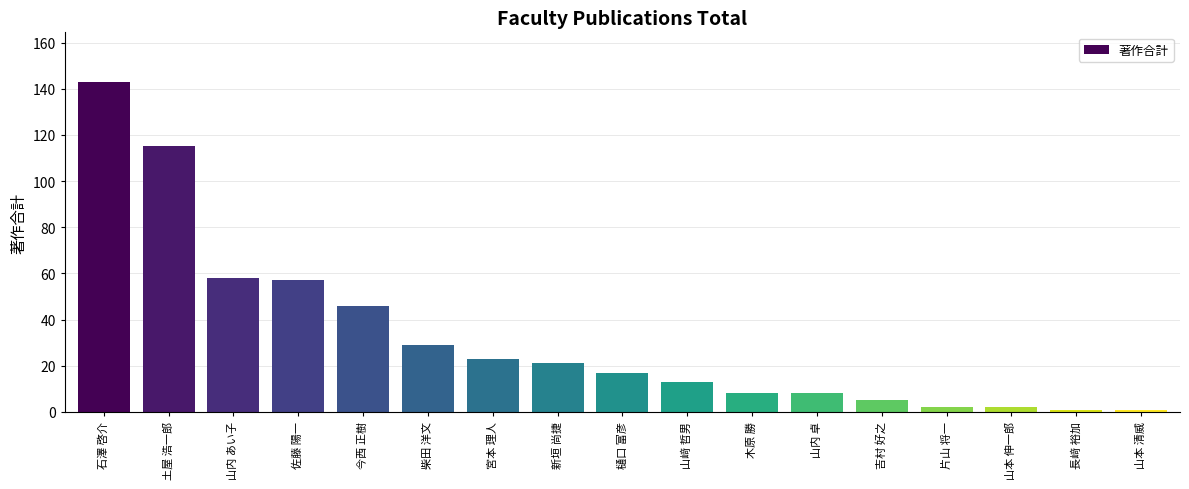

Reading left to right, list all the values displayed in this chart.

143	115	58	57	46	29	23	21	17	13	8	8	5	2	2	1	1